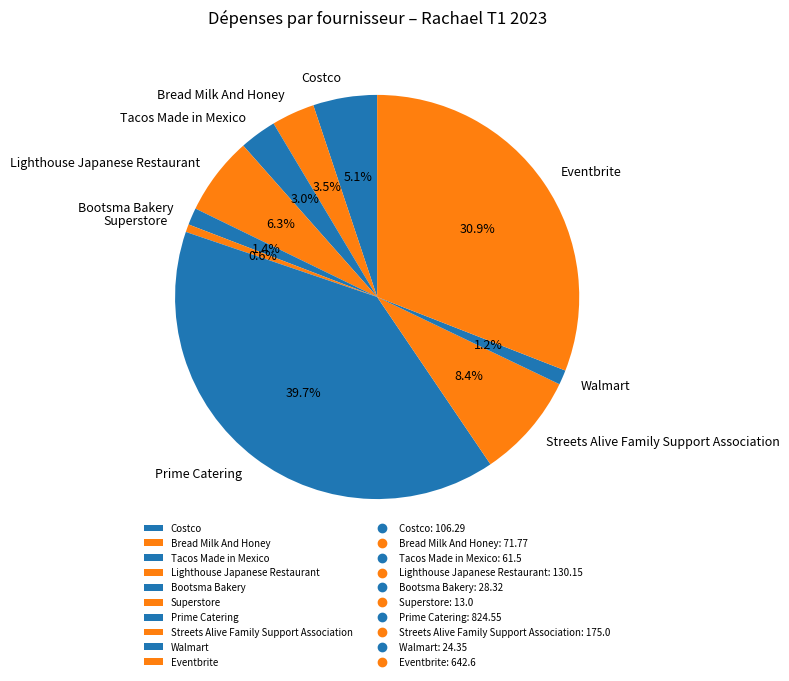

To the nearest percent, what is the difference between the Eventbrite and Prime Catering slice percentages?

9%